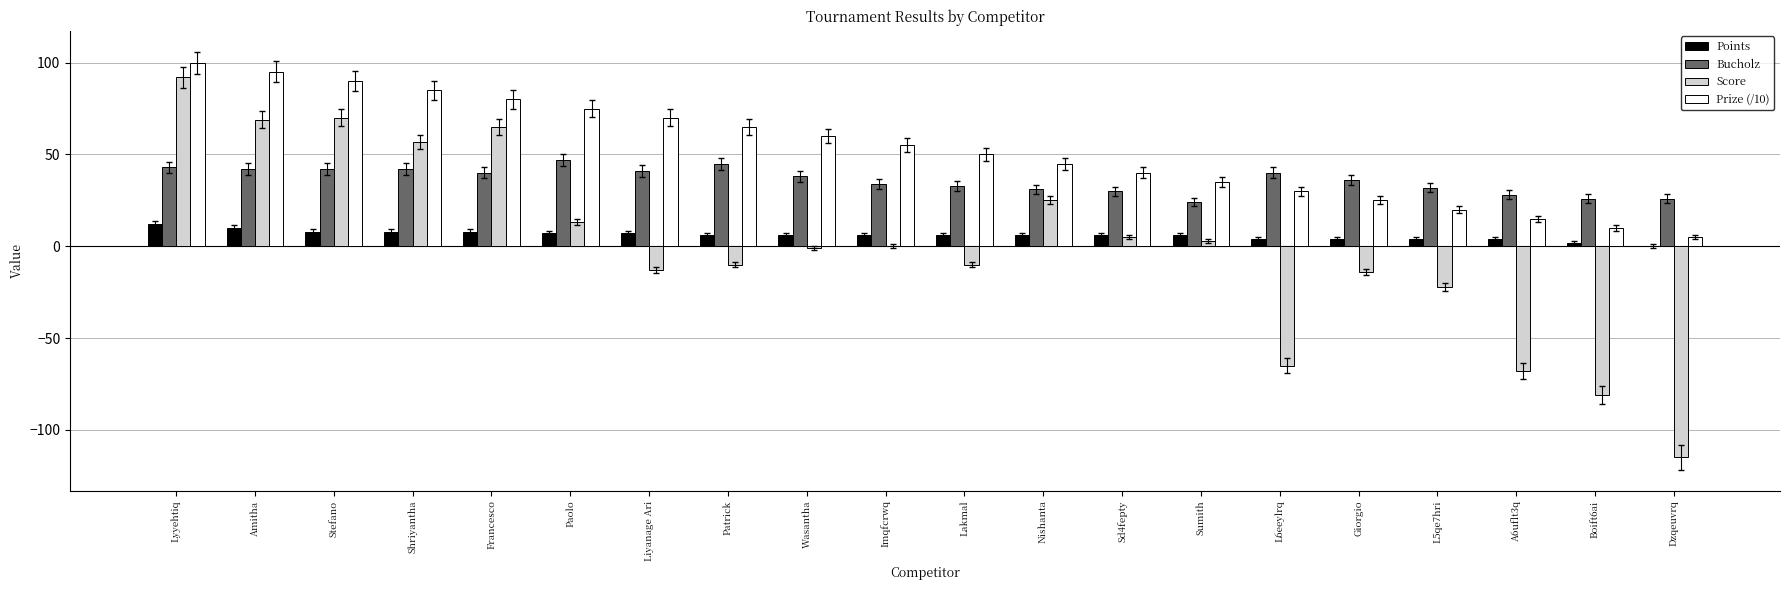

Which series has the largest total across all categories?

Prize (/10)